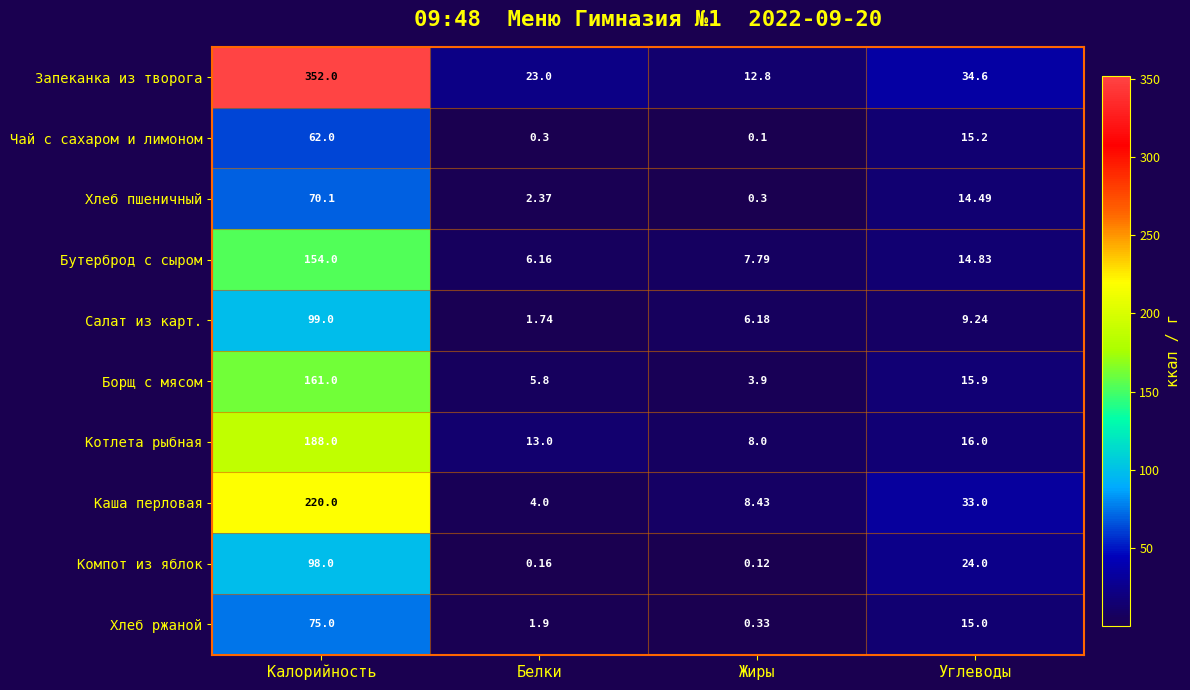

List the series in order of their peak value, lowest first.

Чай с сахаром и лимоном, Хлеб пшеничный, Хлеб ржаной, Компот из яблок, Салат из карт., Бутерброд с сыром, Борщ с мясом, Котлета рыбная, Каша перловая, Запеканка из творога